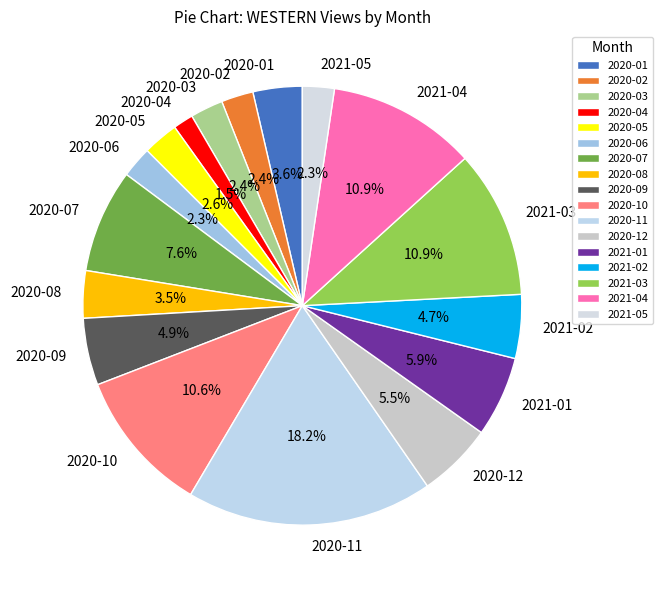

What portion of the pie excludes 2020-04?

98.5%